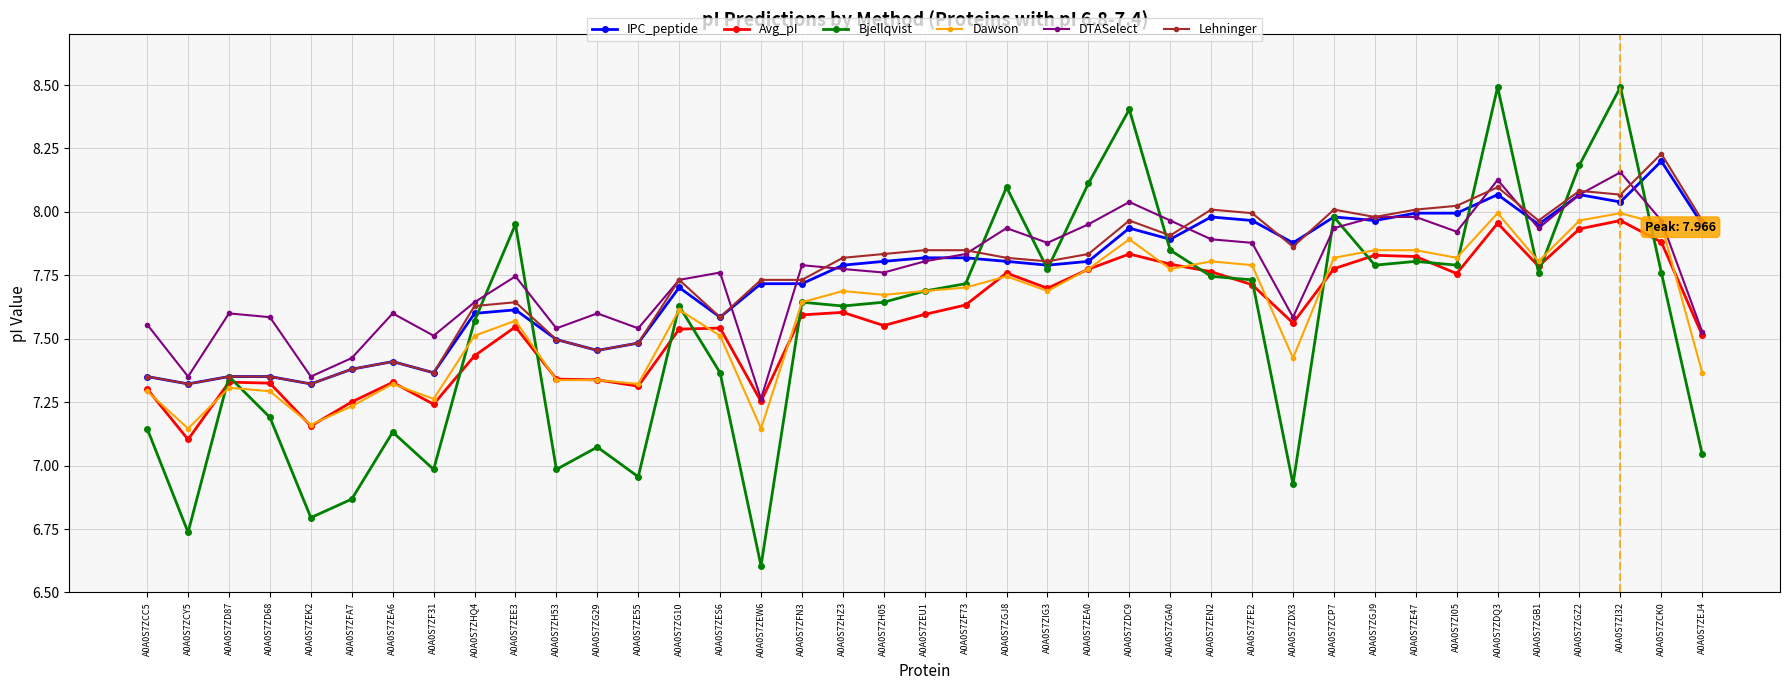

What is the label of the 31st point from the right?

A0A0S7ZHQ4